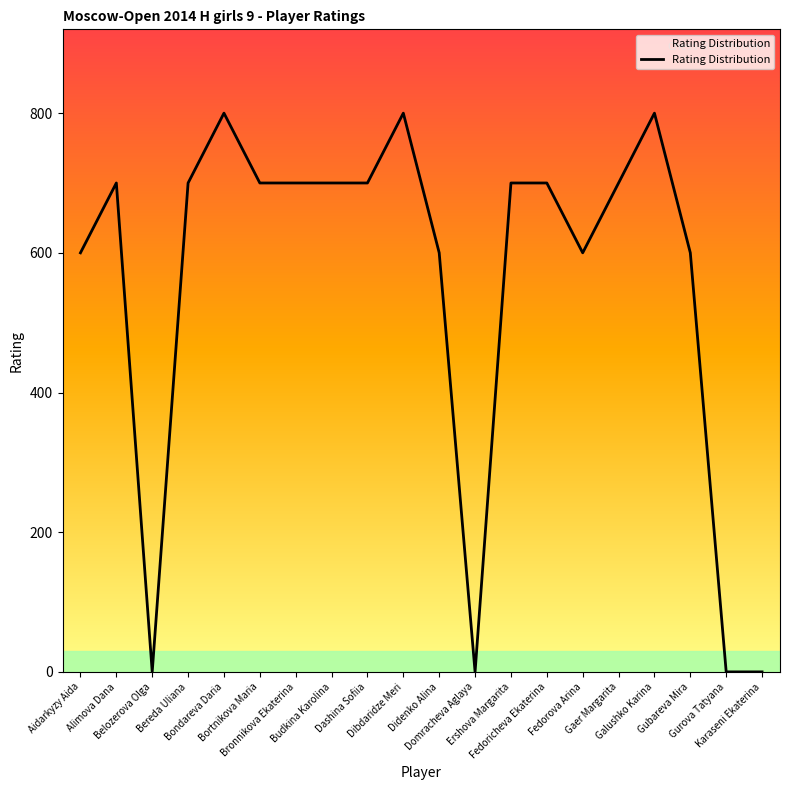

The chart shows a value of 700 at Ershova Margarita. True or false?

True